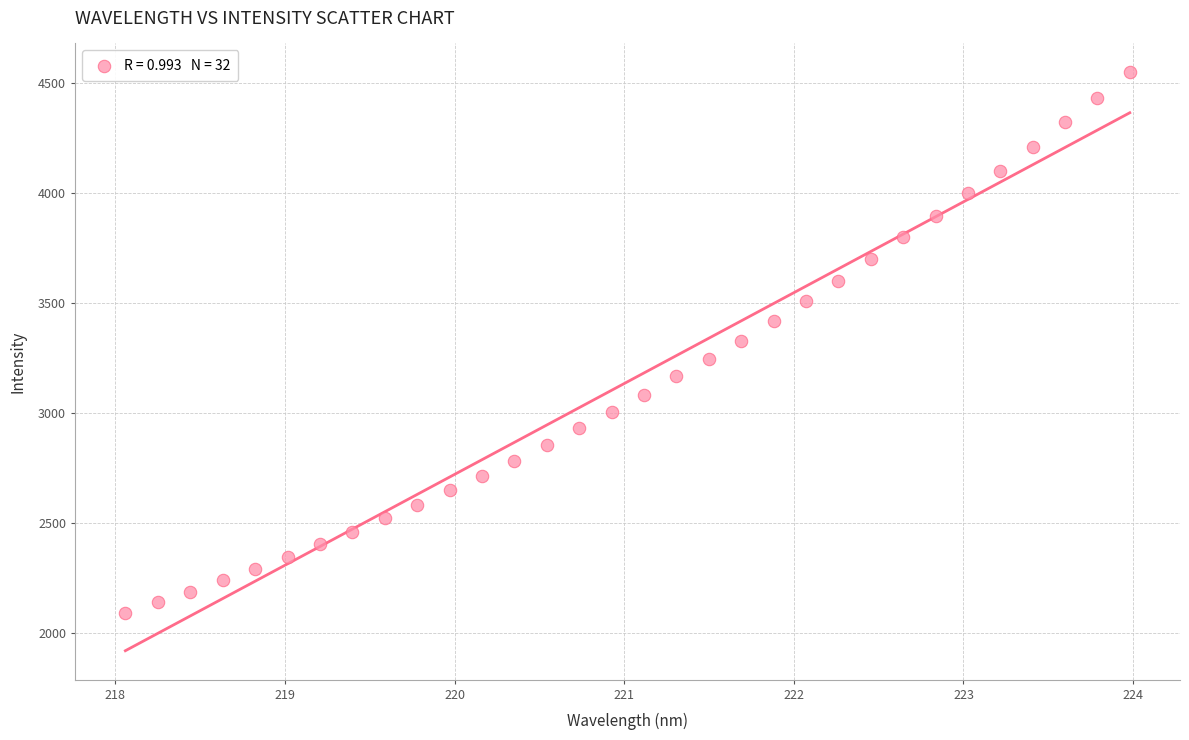

What is the range of X values (max minus min)?

5.9